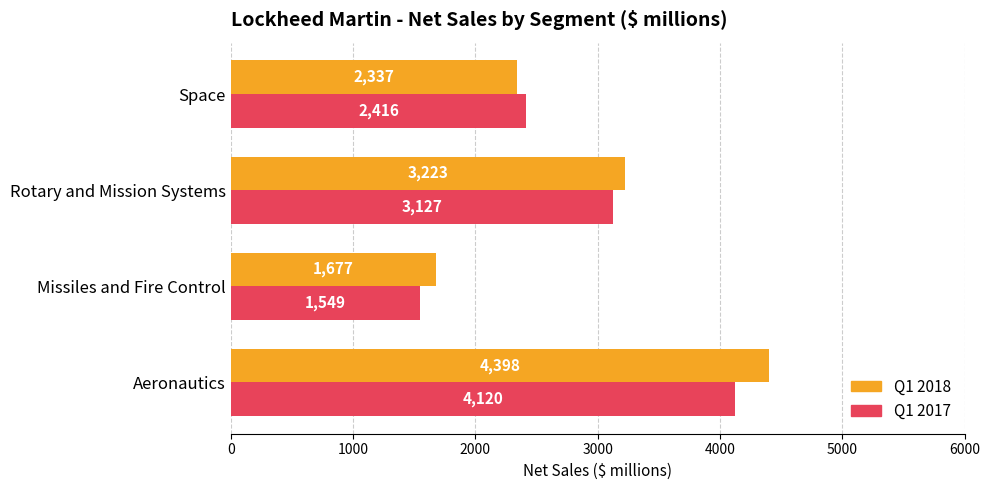

How many values in the Q1 2017 series are below 3127?

2